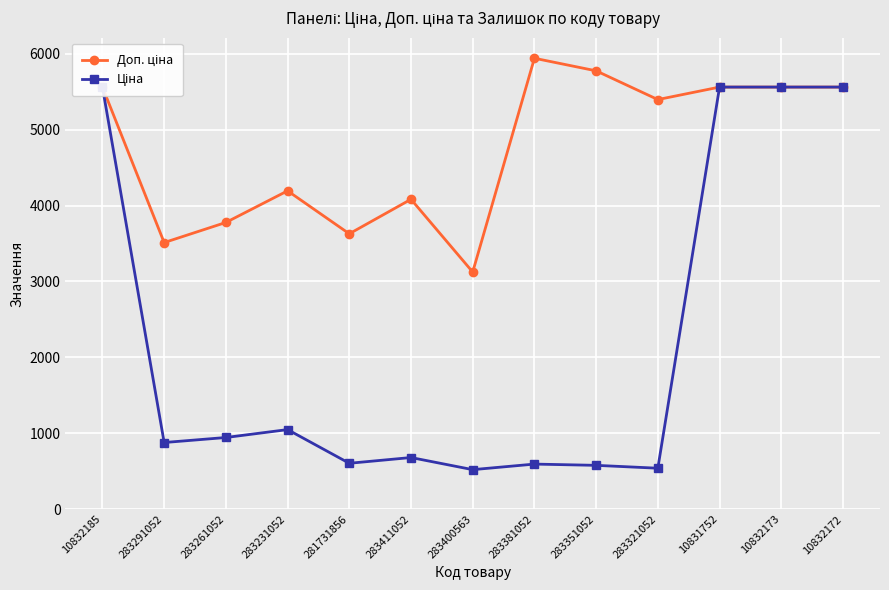

The Ціна series shows 1614.6 at 283261052. True or false?

False